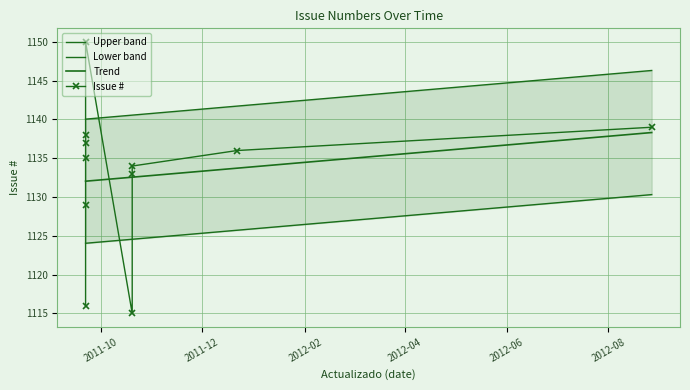

At how many categories does at least one series exceed 1117?

11